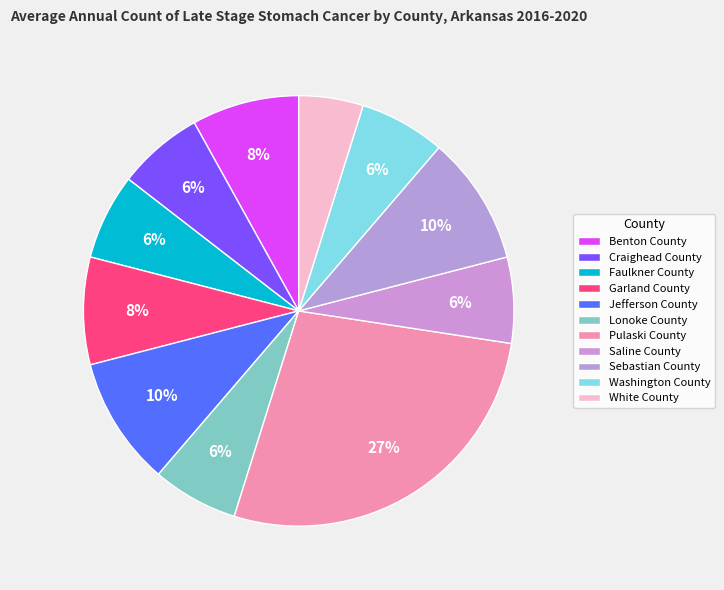

How many slices are in this pie chart?

11